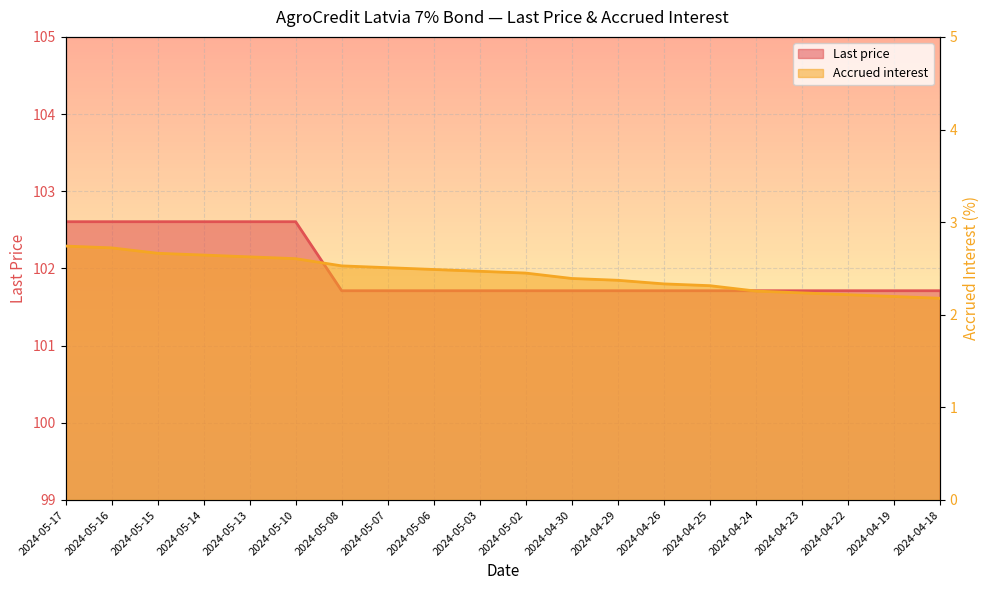

Reading left to right, list all the values displayed in this chart.

Last price: 102.6	102.6	102.6	102.6	102.6	102.6	101.7	101.7	101.7	101.7	101.7	101.7	101.7	101.7	101.7	101.7	101.7	101.7	101.7	101.7
Accrued interest: 2.7	2.7	2.7	2.6	2.6	2.6	2.5	2.5	2.5	2.5	2.5	2.4	2.4	2.3	2.3	2.3	2.2	2.2	2.2	2.2